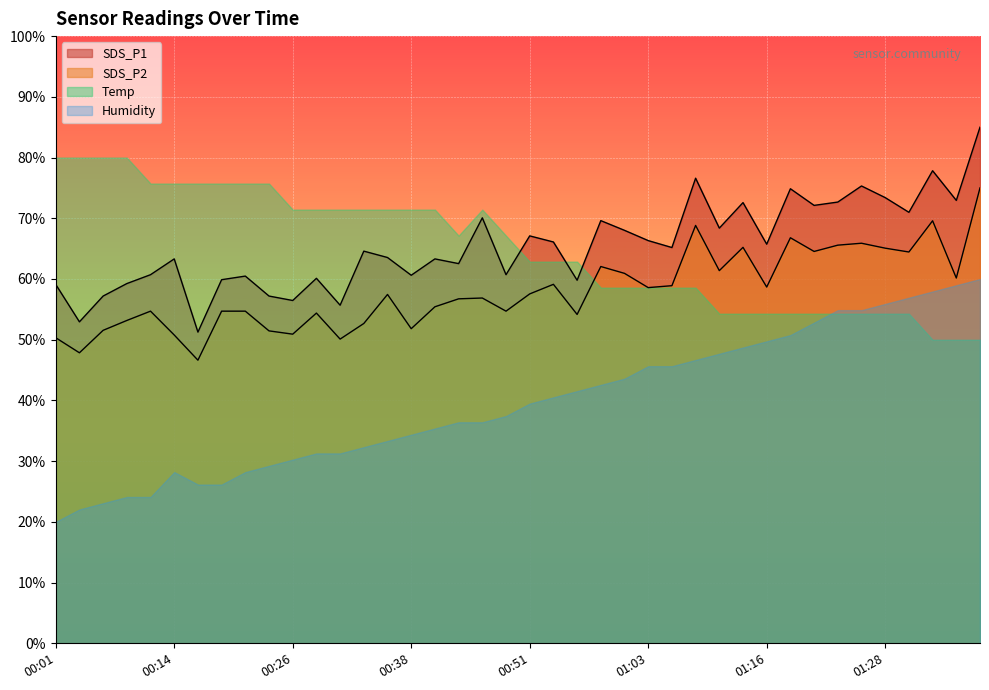

What is the label of the 25th point from the left?

01:01